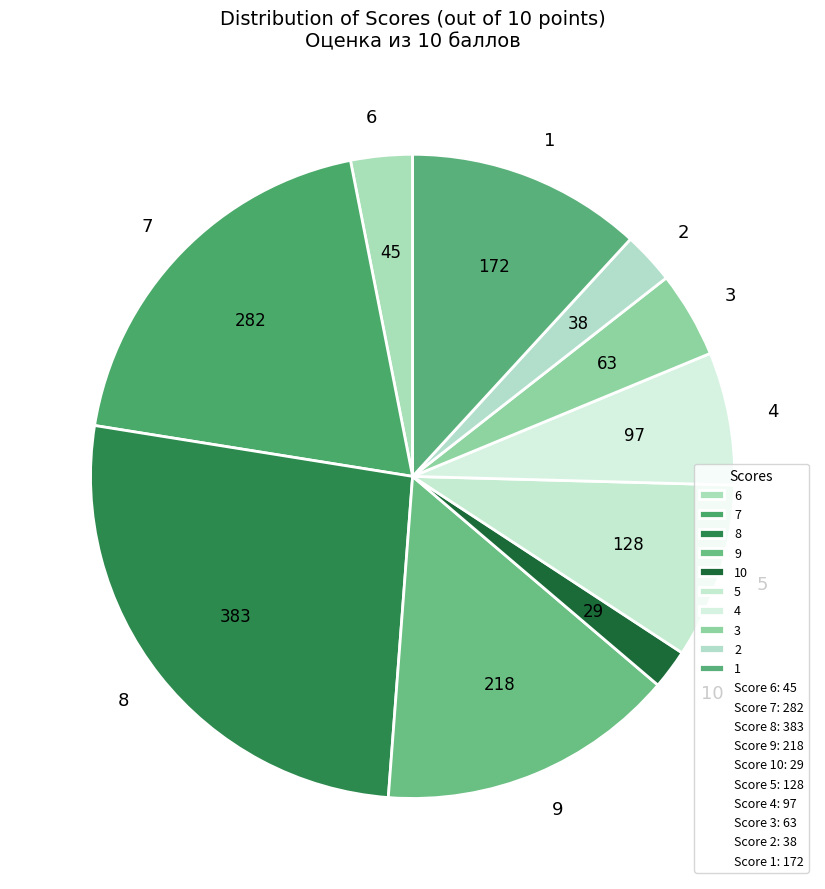

How many segments does this pie chart have?

10